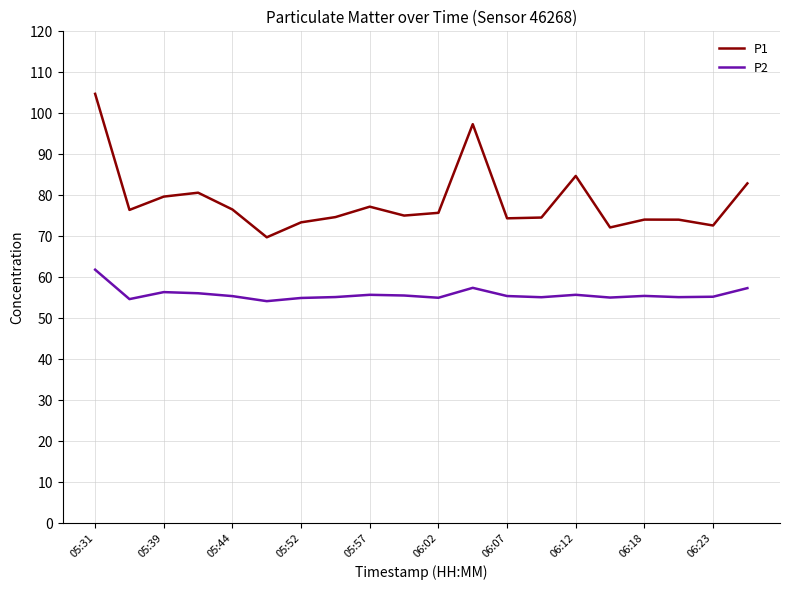

List the series in order of their overall mean, highest first.

P1, P2